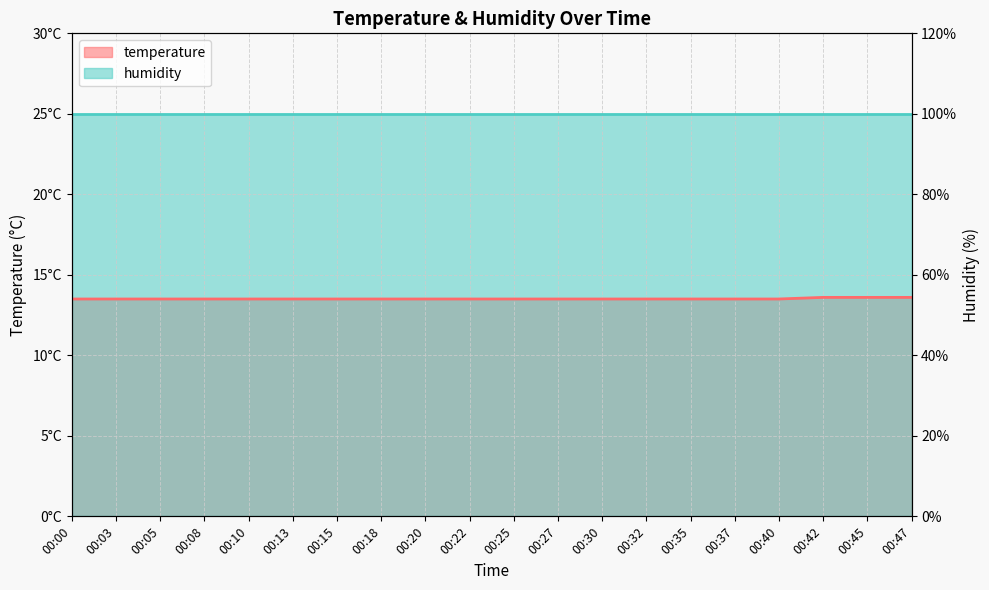

List the labels in order of value, smallest first.

00:00, 00:03, 00:05, 00:08, 00:10, 00:13, 00:15, 00:18, 00:20, 00:22, 00:25, 00:27, 00:30, 00:32, 00:35, 00:37, 00:40, 00:42, 00:45, 00:47